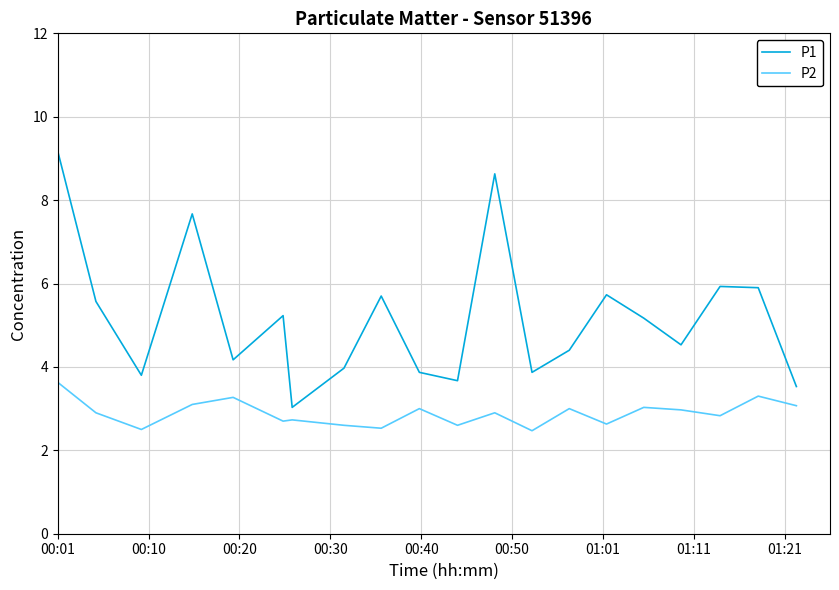

Which series has the largest total across all categories?

P1